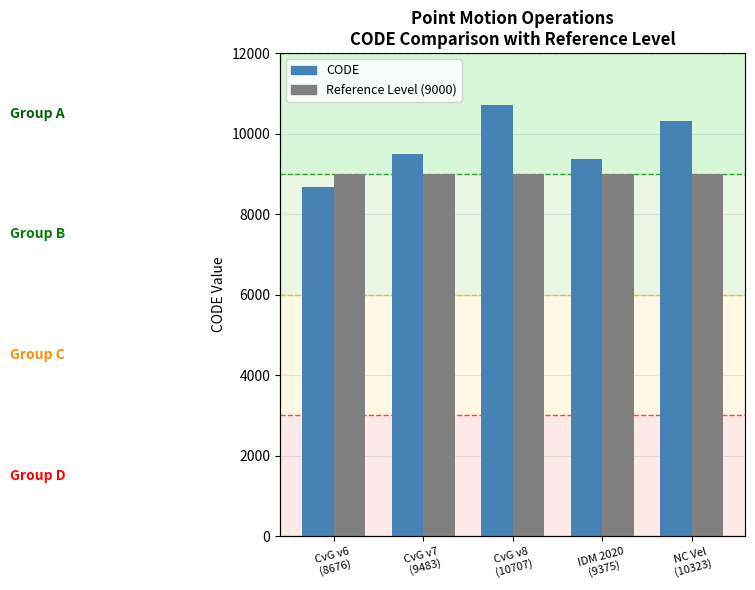

The Reference Level series shows 9000 at CvG v6
(8676). True or false?

True